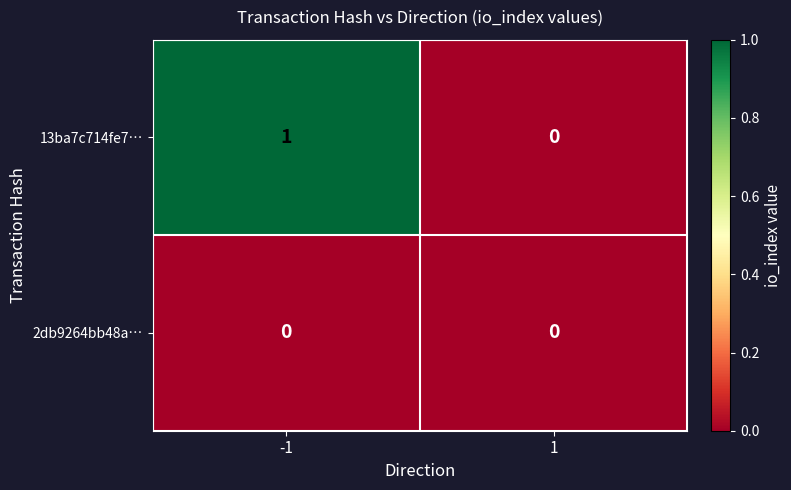

What is the spread (max minus min) of values at -1?

1